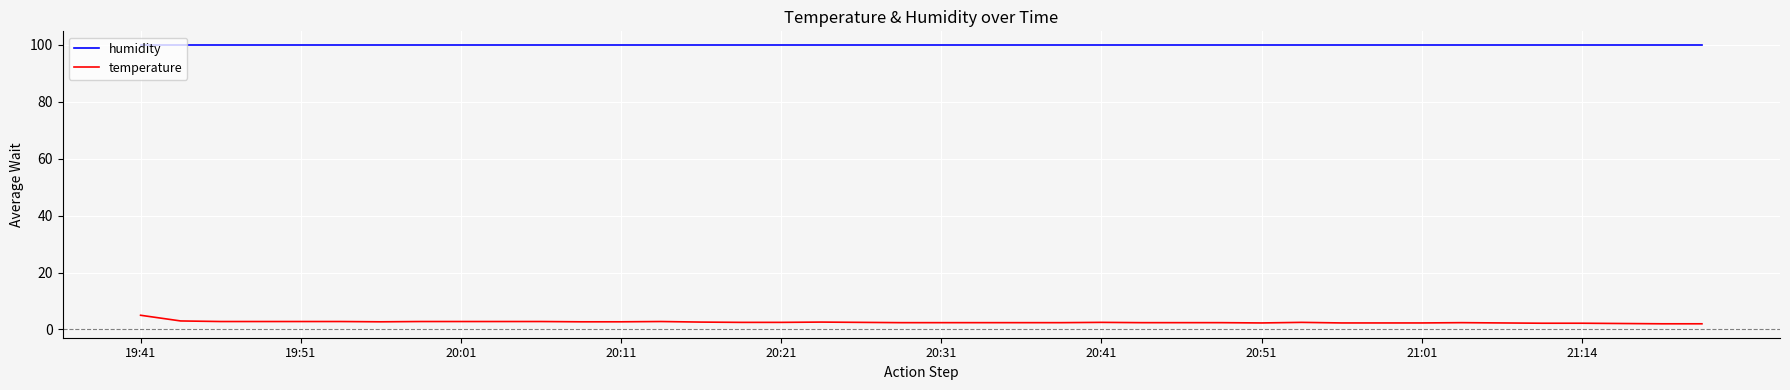

Which series has the widest spread of values?

temperature